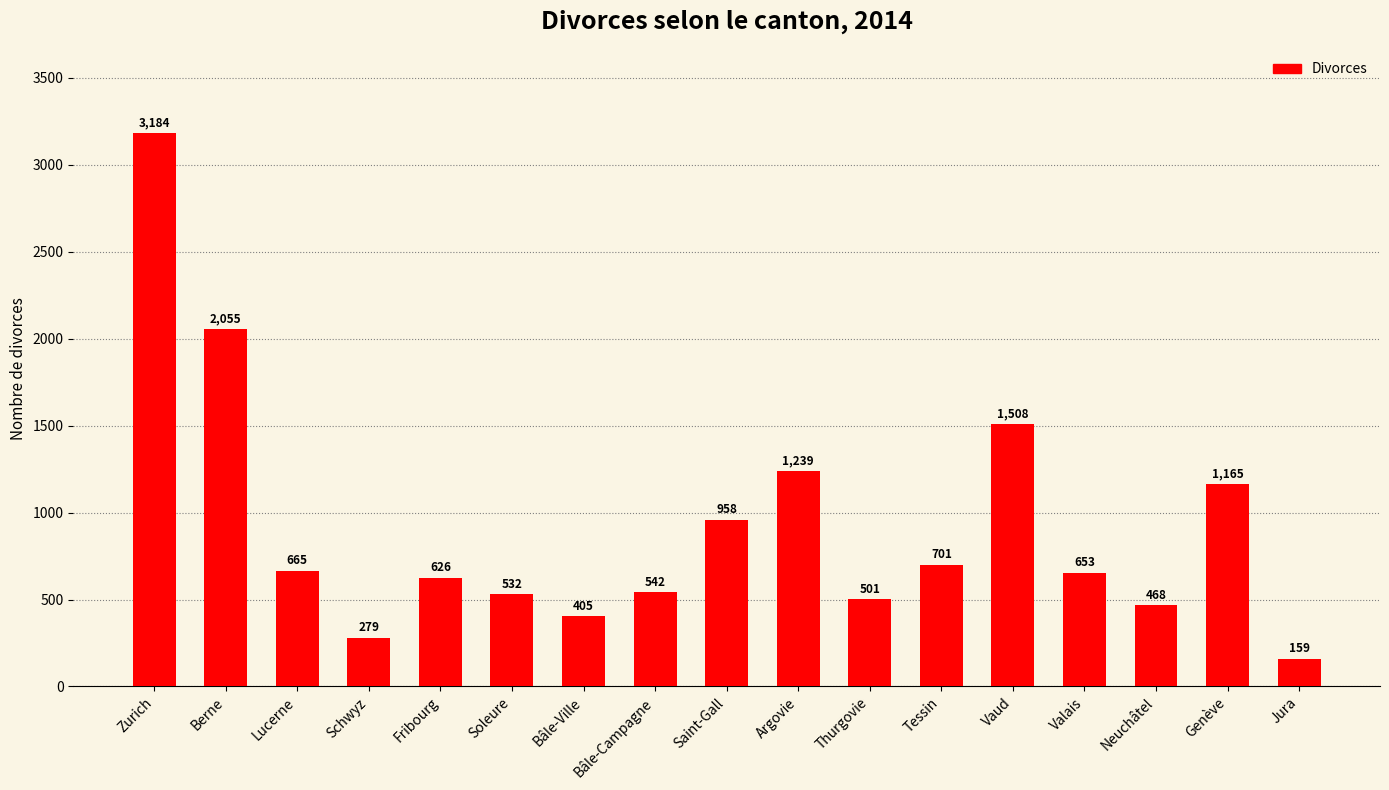

The value at Zurich is 5048. True or false?

False